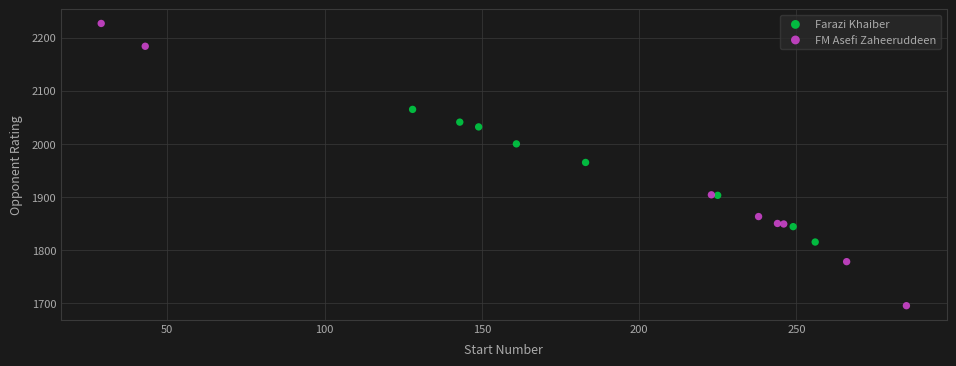

Which series has the largest Y range (max minus min)?

FM Asefi Zaheeruddeen